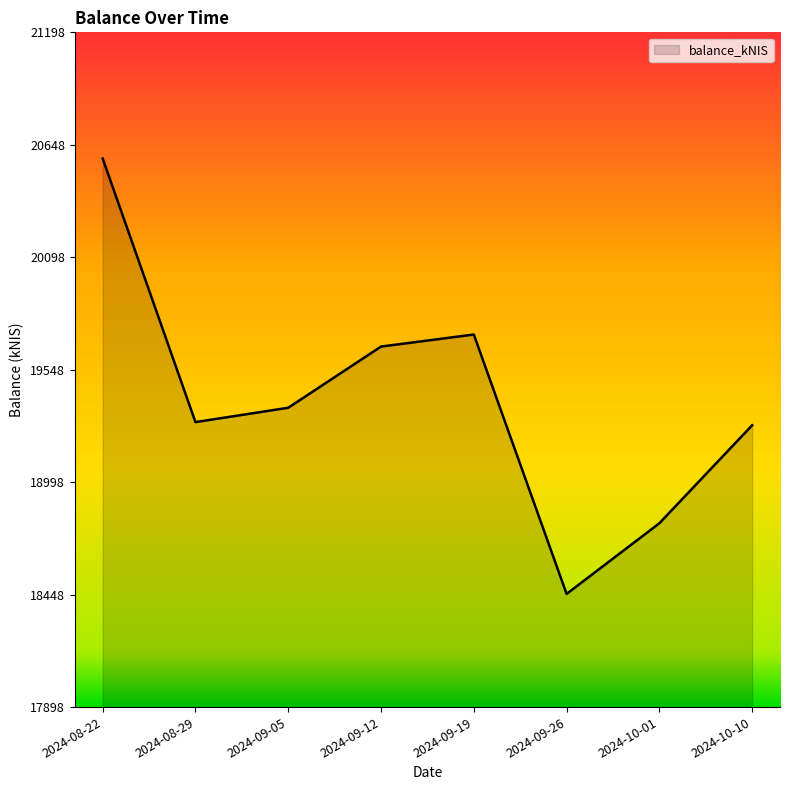

True or false: the data shows 19661.0 at 2024-09-12.

True